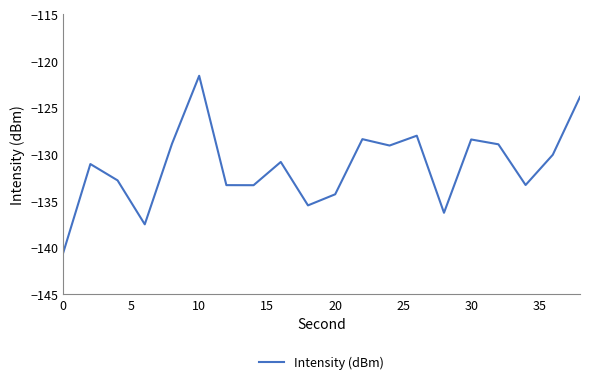

What is the minimum value shown in the chart?

-140.6